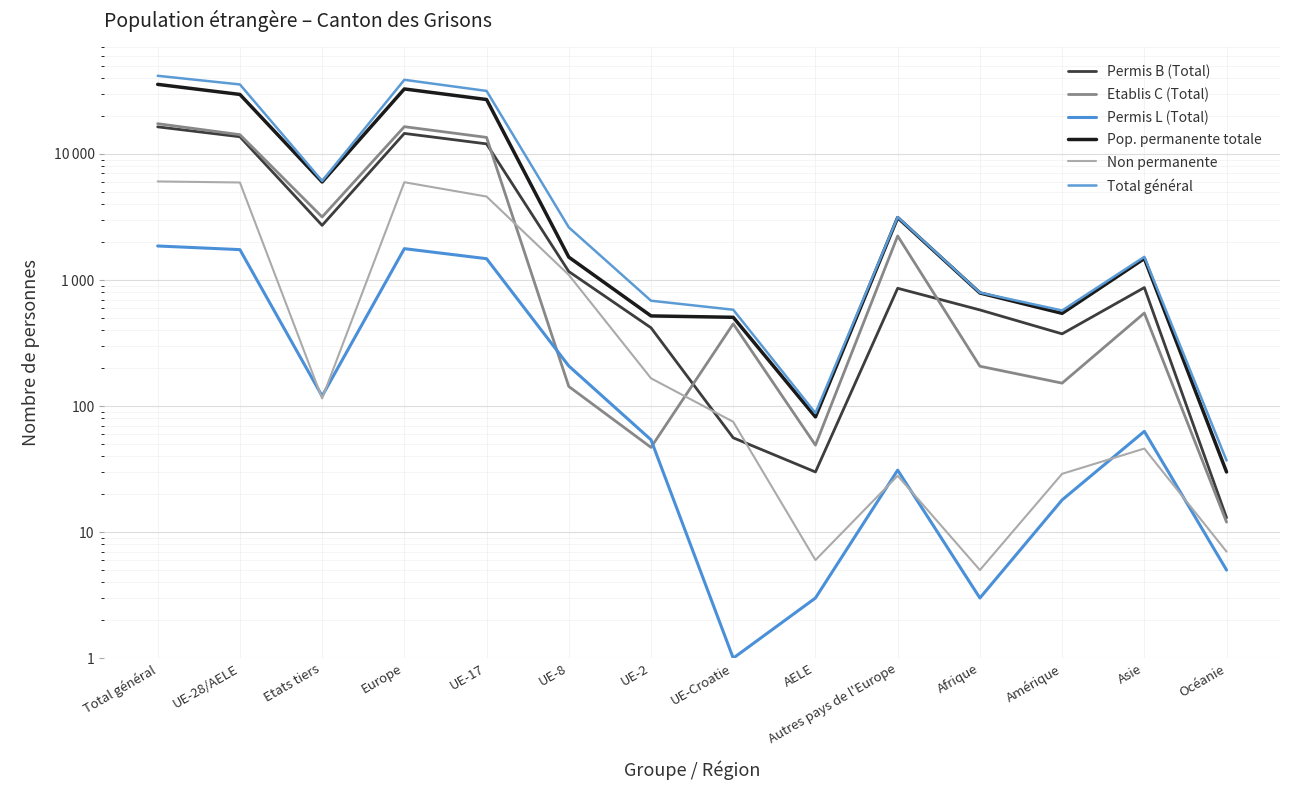

How many values in the Total général series are below 2617?

7